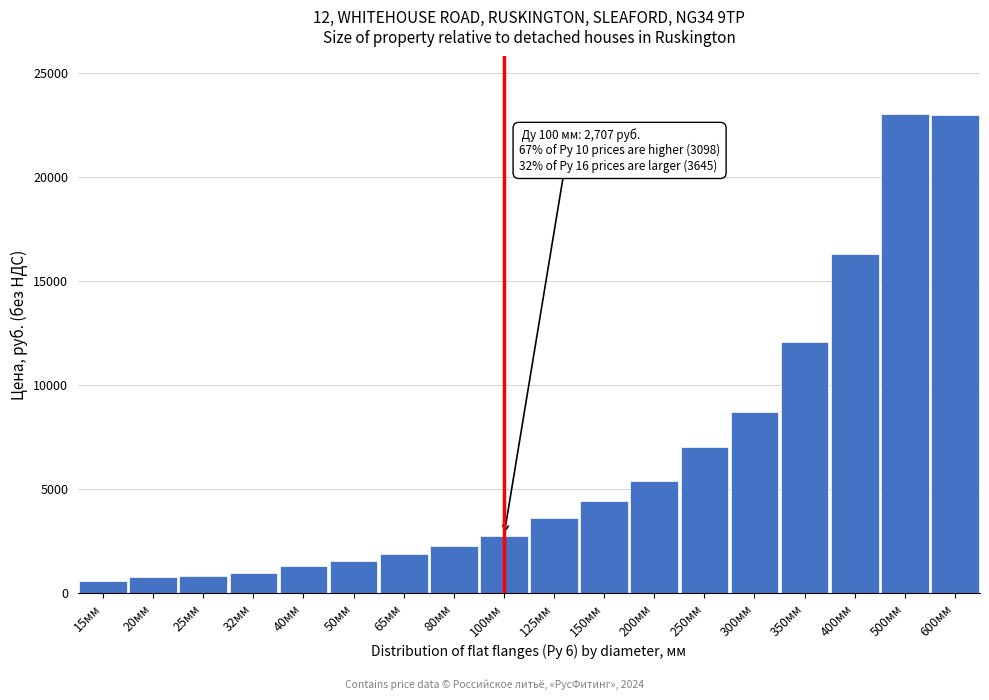

What is the sum of the values at 15мм and 600мм?

23552.0